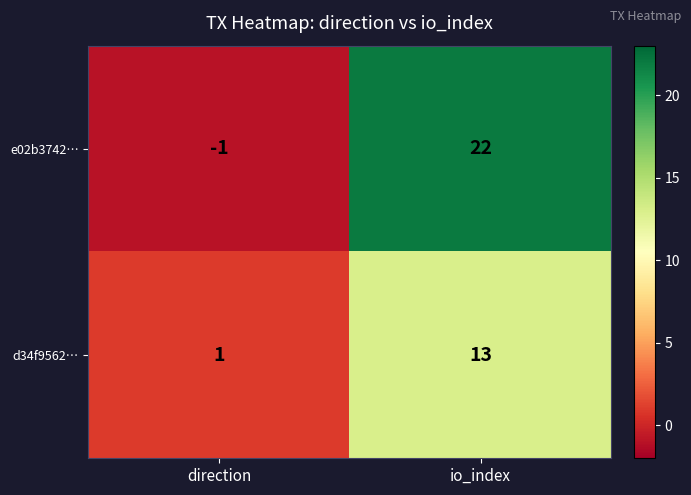

What is the average value of the d34f9562… series?

7